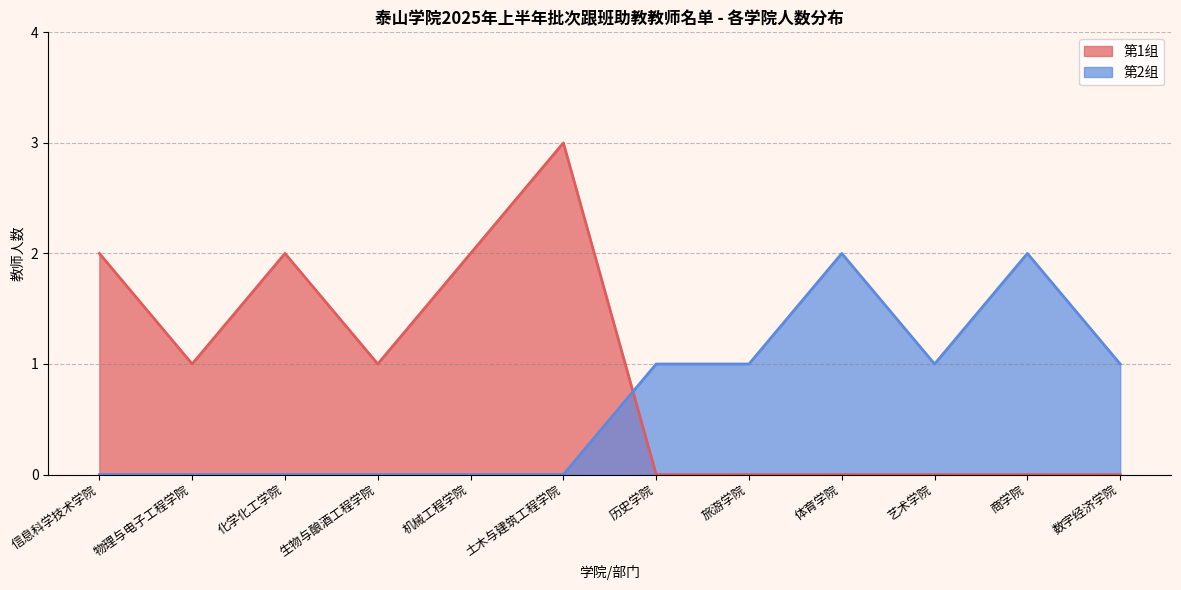

True or false: 生物与酿酒工程学院 has a value of 2 at 艺术学院.

False